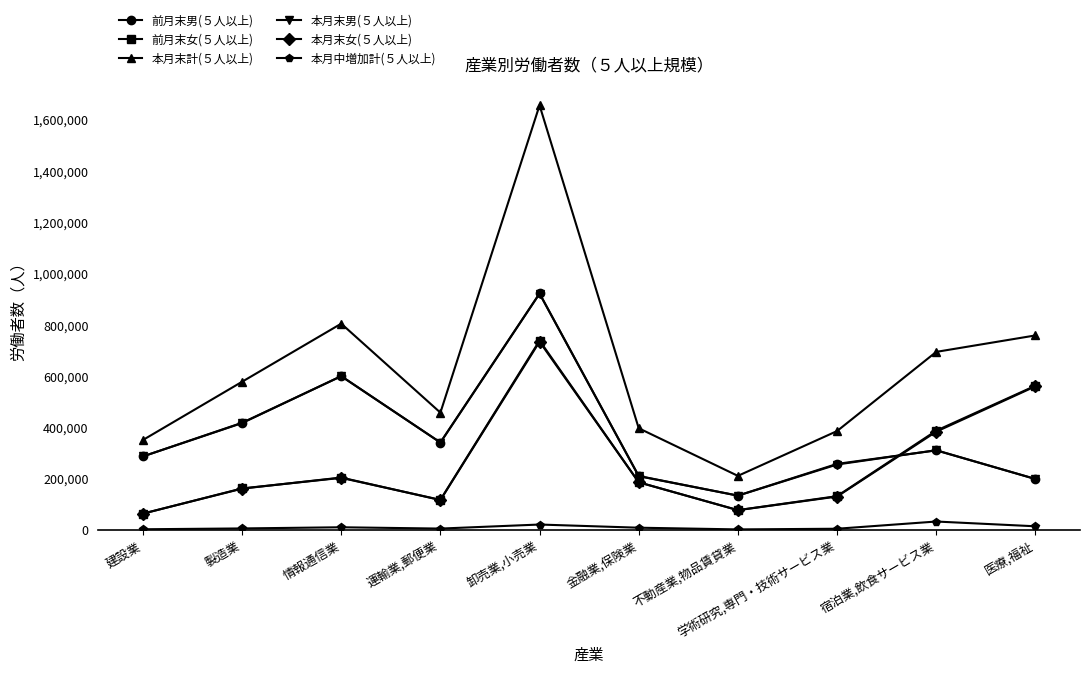

At which category does 本月末計(５人以上) reach its first local valley?

運輸業,郵便業